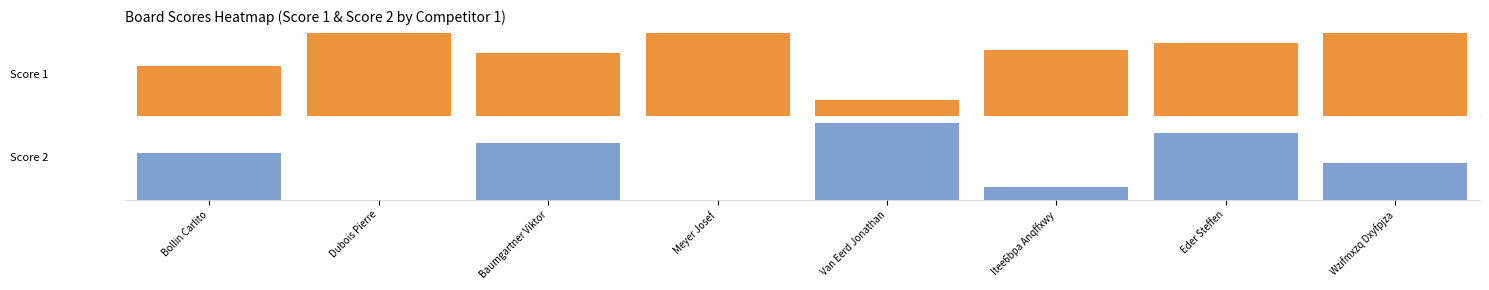

At how many categories does at least one series exceed 0?

8